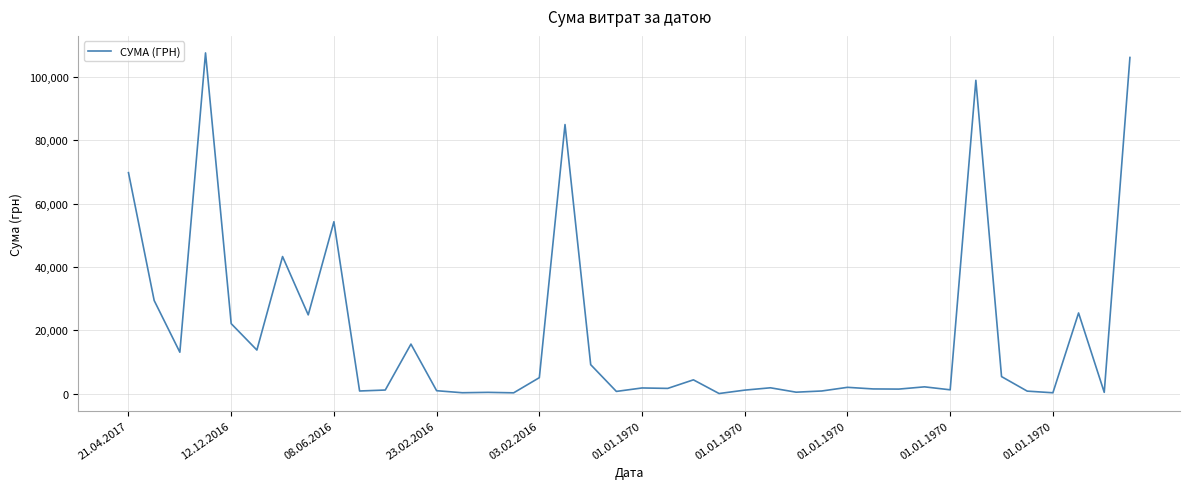

What is the maximum value shown in the chart?

107657.1